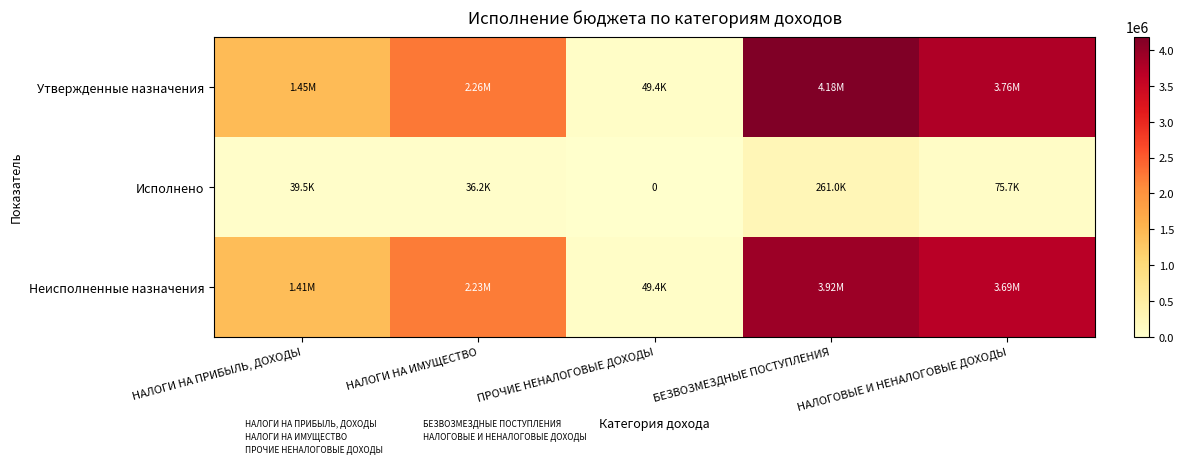

List the series in order of their peak value, highest first.

Утвержденные назначения, Неисполненные назначения, Исполнено